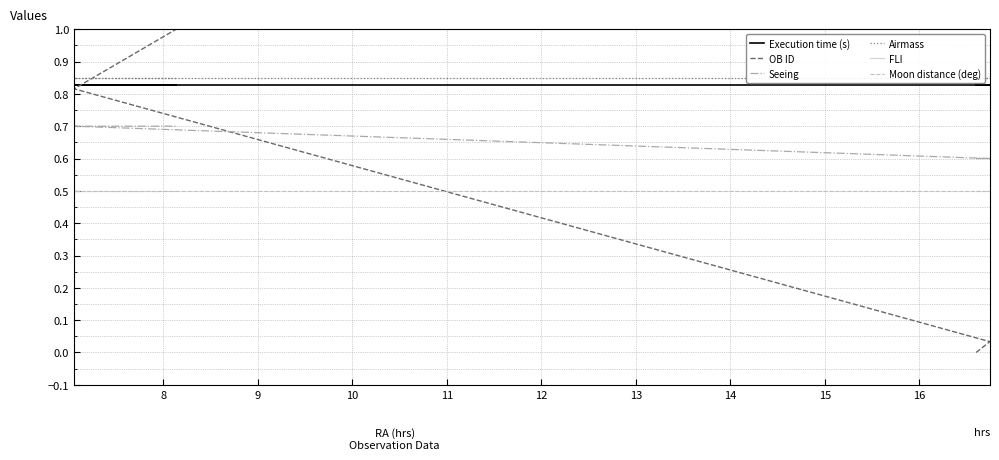

True or false: Execution time (s) and Seeing cross at least once.

False